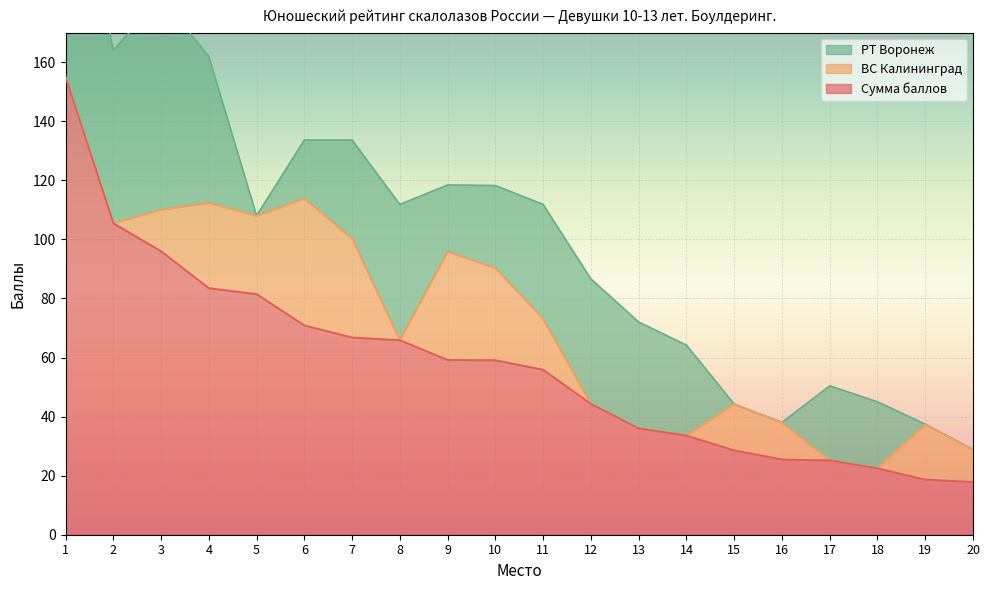

True or false: Сумма баллов and ВС Калининград cross at least once.

False